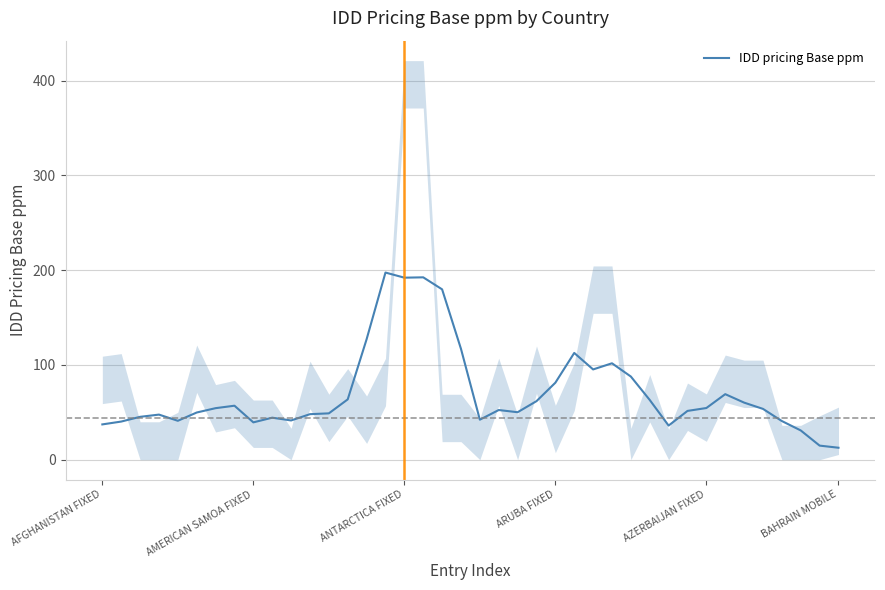

Where does the data first go above 53?

6